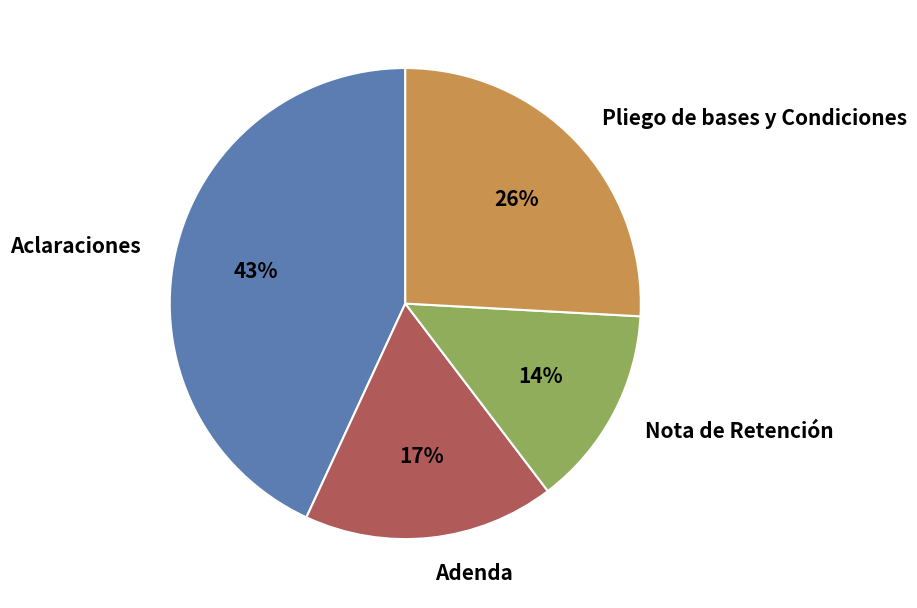

Do Pliego de bases y Condiciones and Adenda together represent more than half of the pie?

No